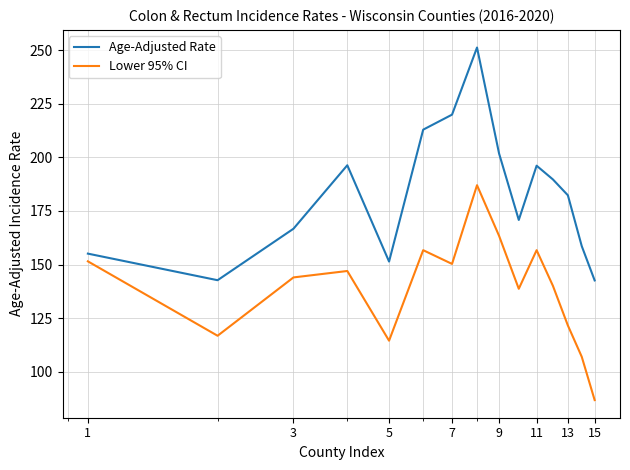

True or false: Age-Adjusted Rate and Lower 95% CI intersect in this chart.

False